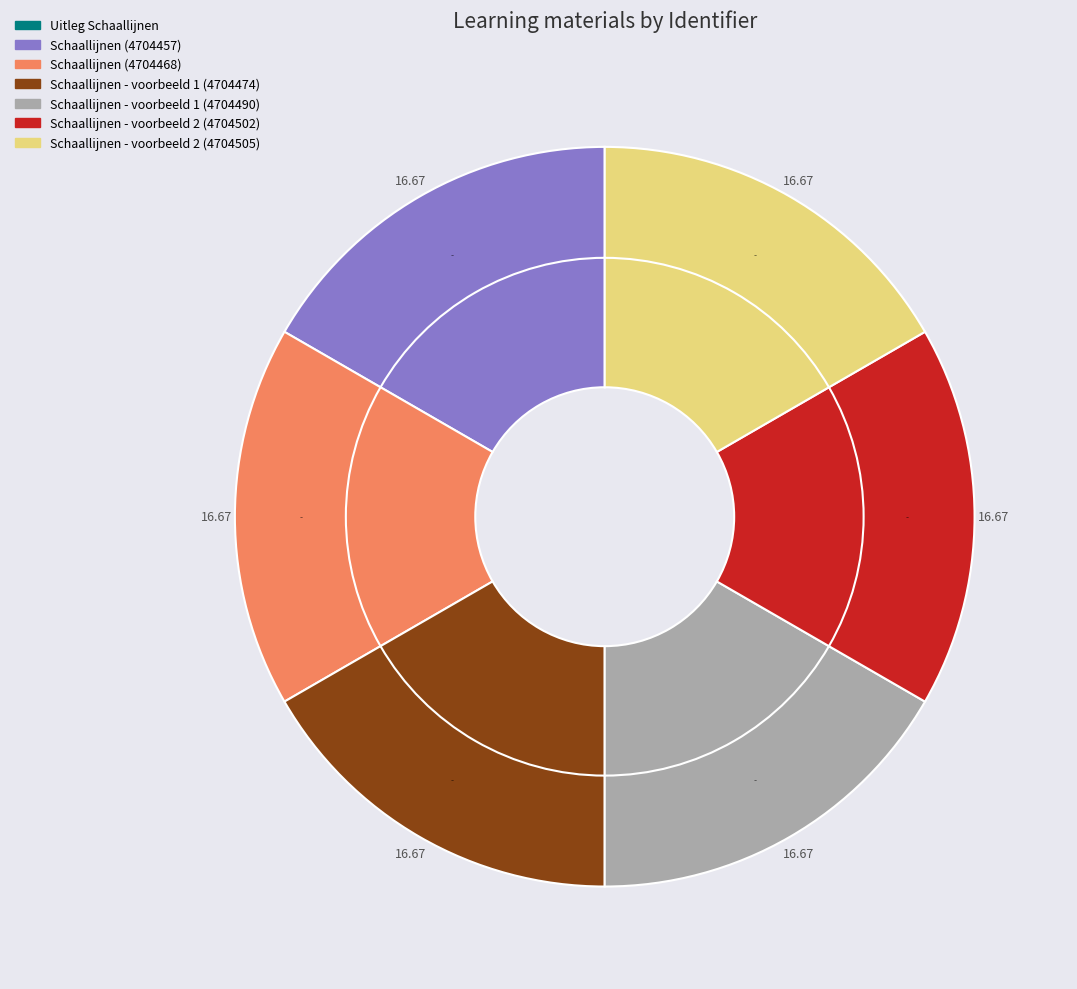

To the nearest percent, what percentage of the pie is Schaallijnen (4704457)?

17%